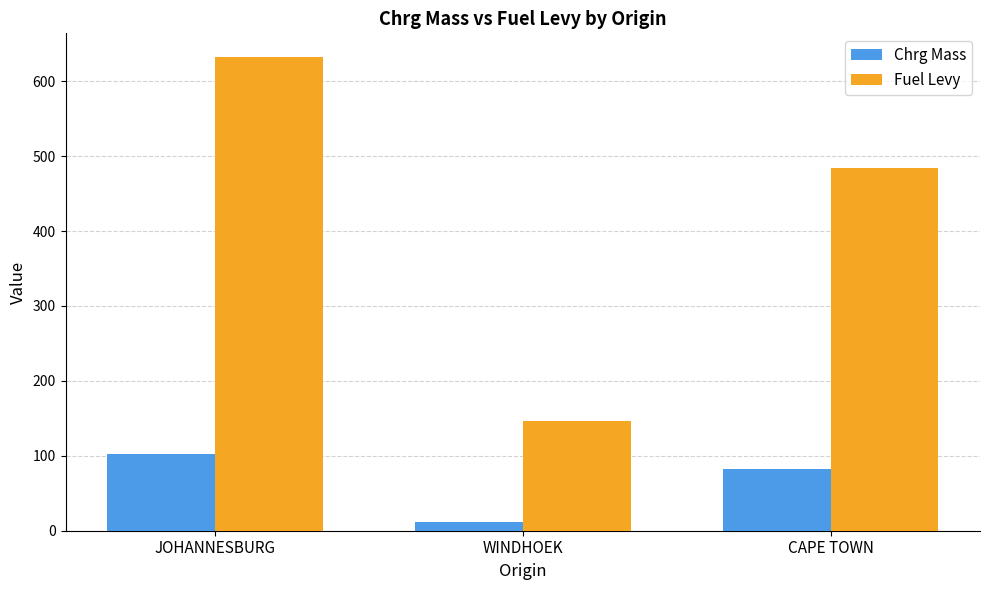

Count the number of data series in this chart.

2